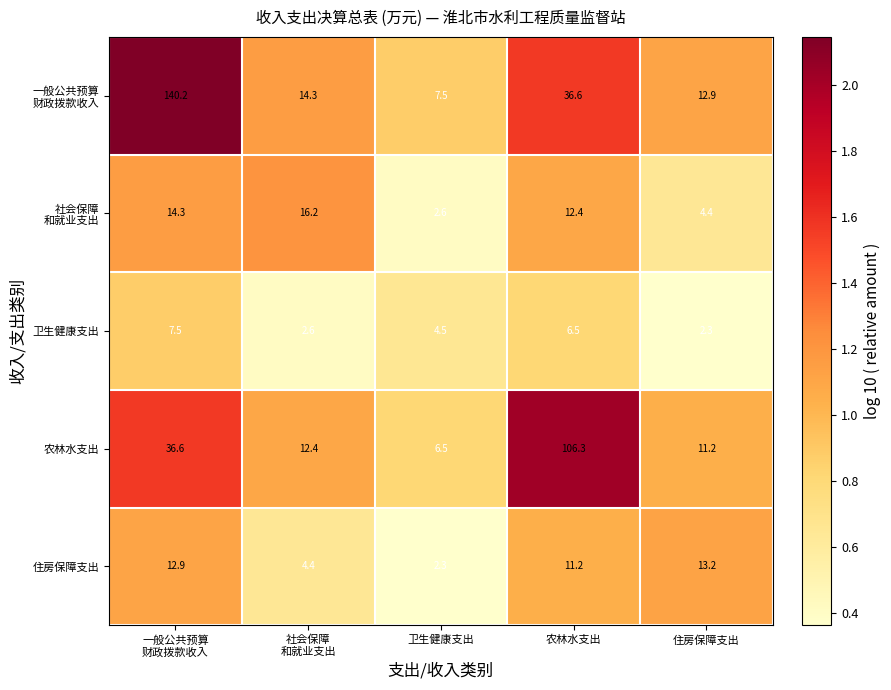

The 农林水支出 series shows 48.8 at 农林水支出. True or false?

False